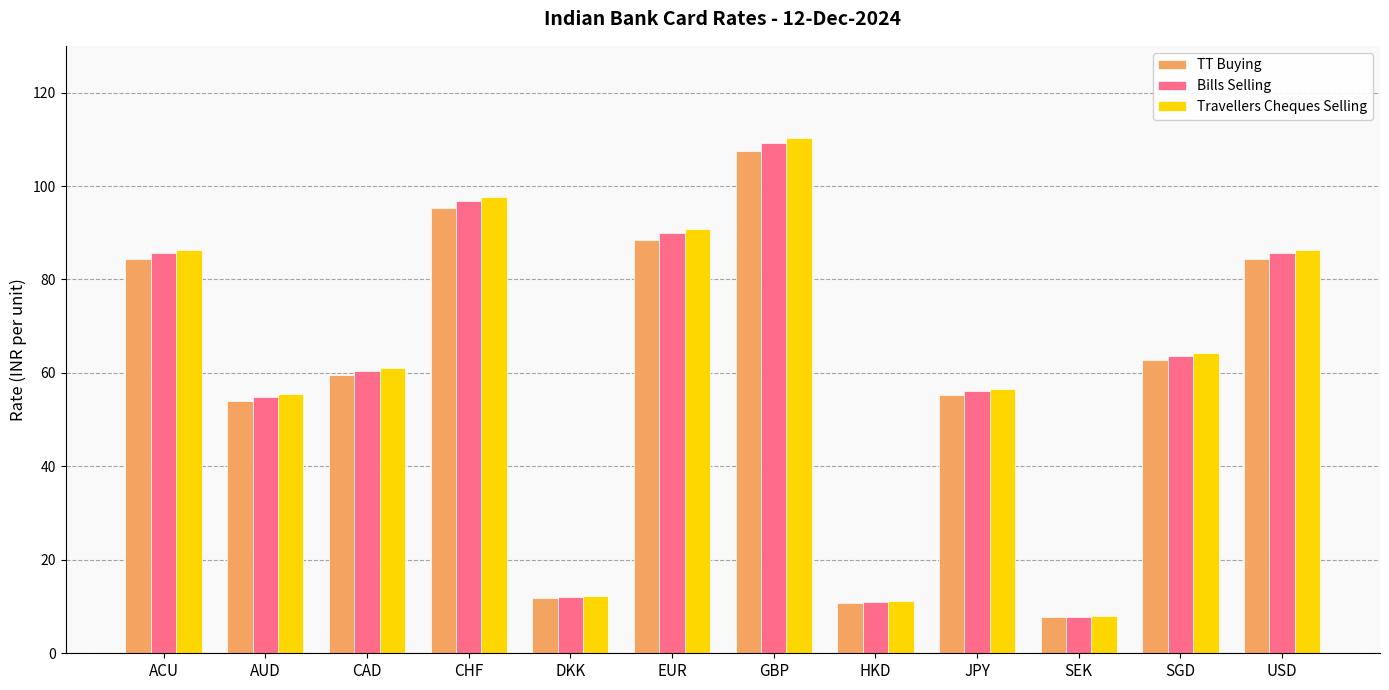

What is the maximum value shown in the chart?

110.2